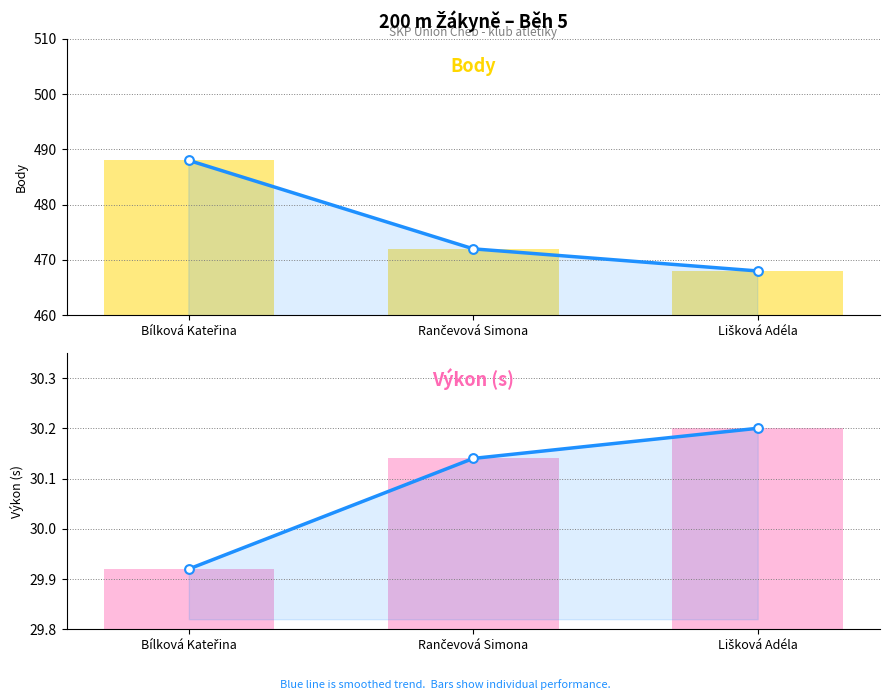

Which series reaches the minimum Y coordinate?

Výkon (s)